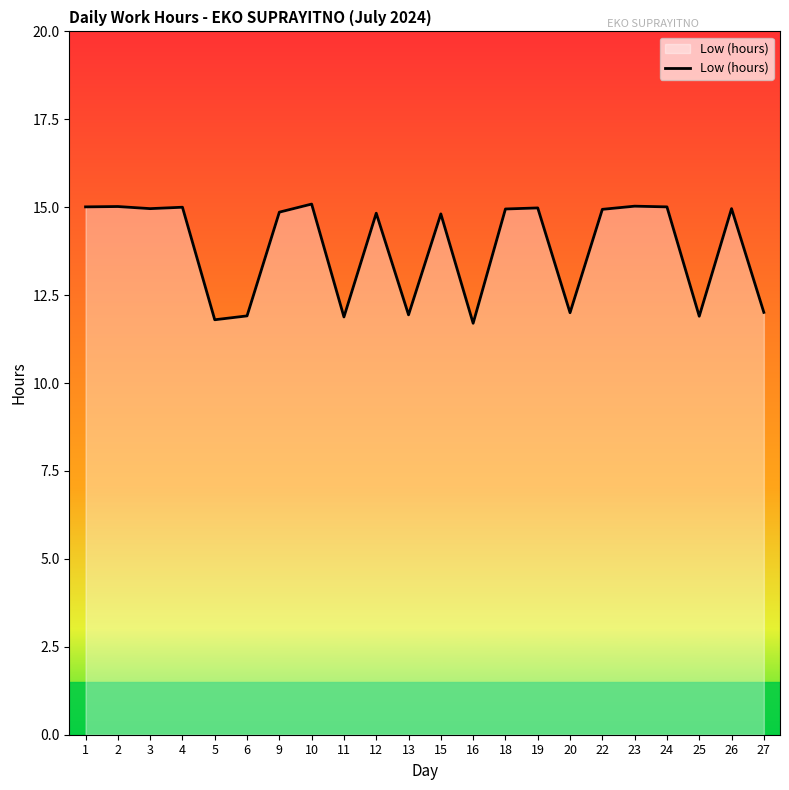

The value at 10 is 25.3. True or false?

False